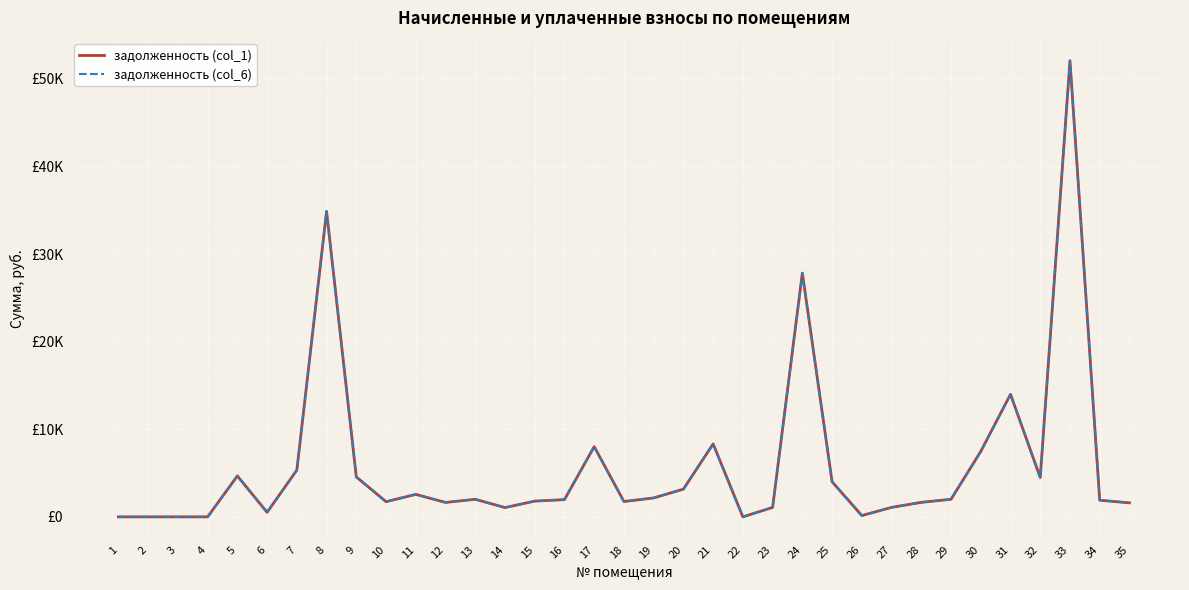

What is the maximum value for задолженность (col_1)?

52083.4